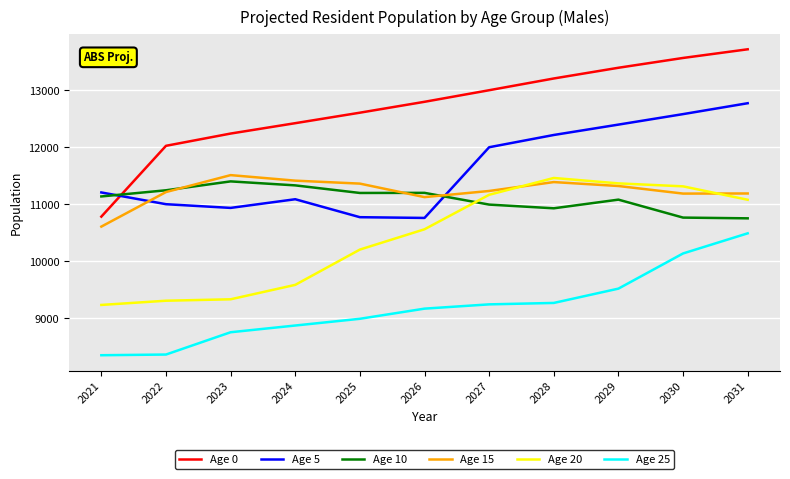

True or false: Age 25 and Age 10 cross at least once.

False